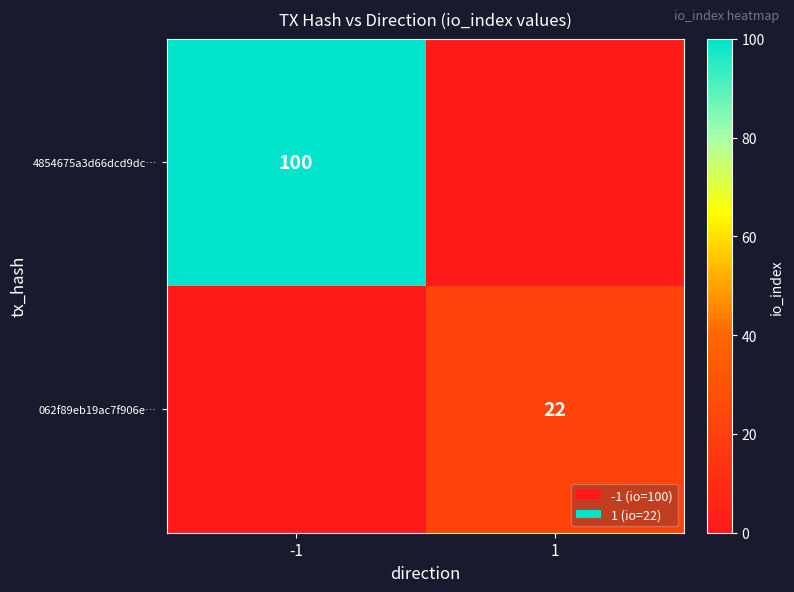

Is it true that 062f89eb19ac7f906e… equals 22 at 1?

True